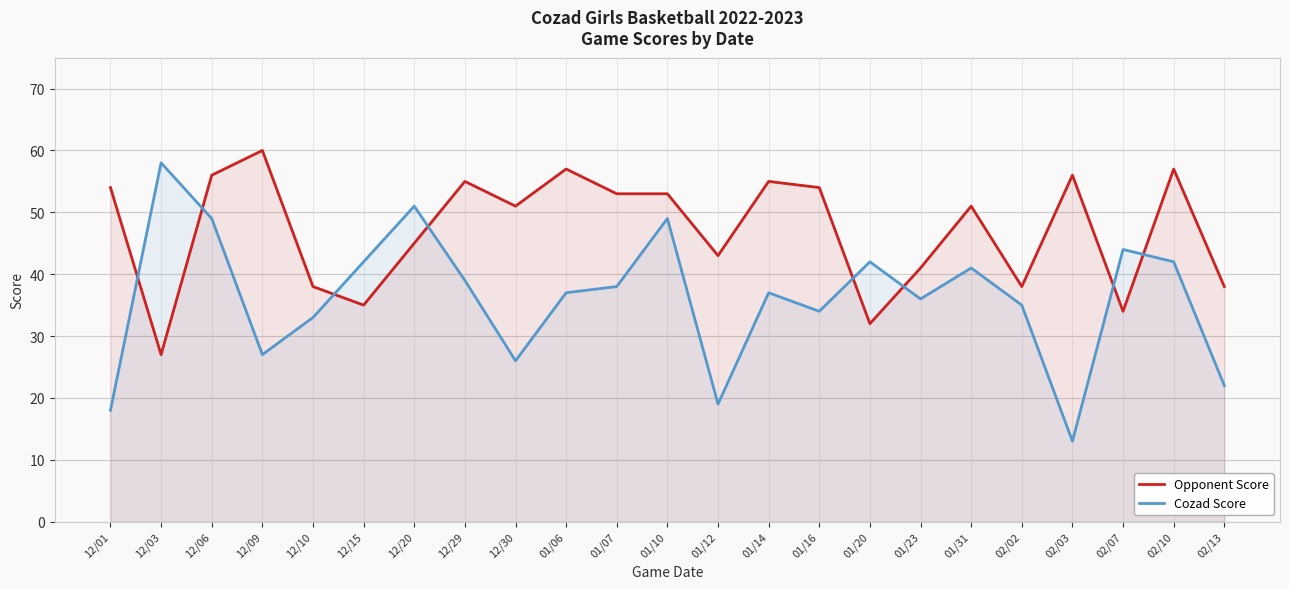

The value of Opponent Score at 12/30 is 28. True or false?

False